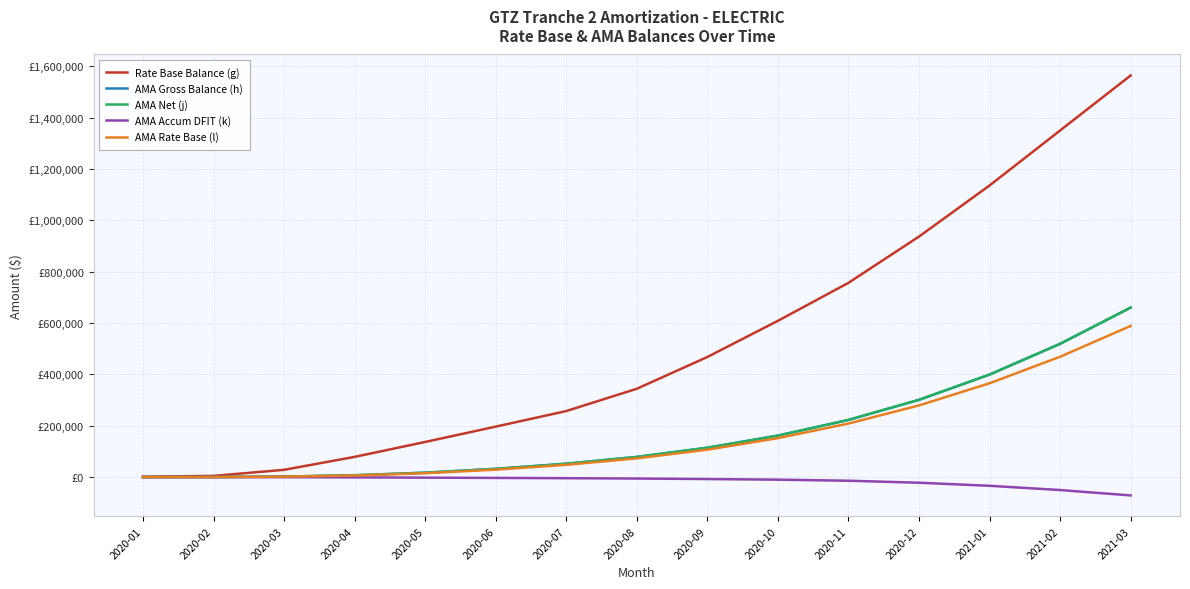

Is this an area chart (filled region under the line)?

No